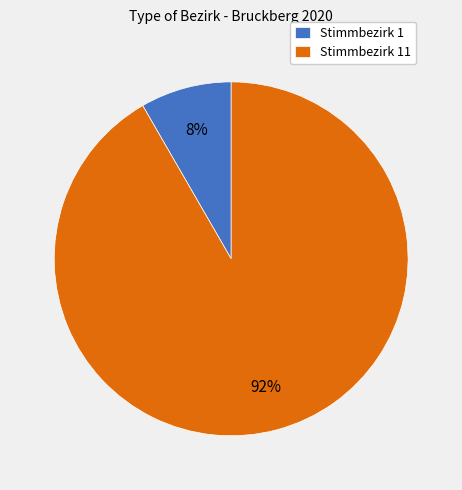

Count the number of slices in the pie.

2